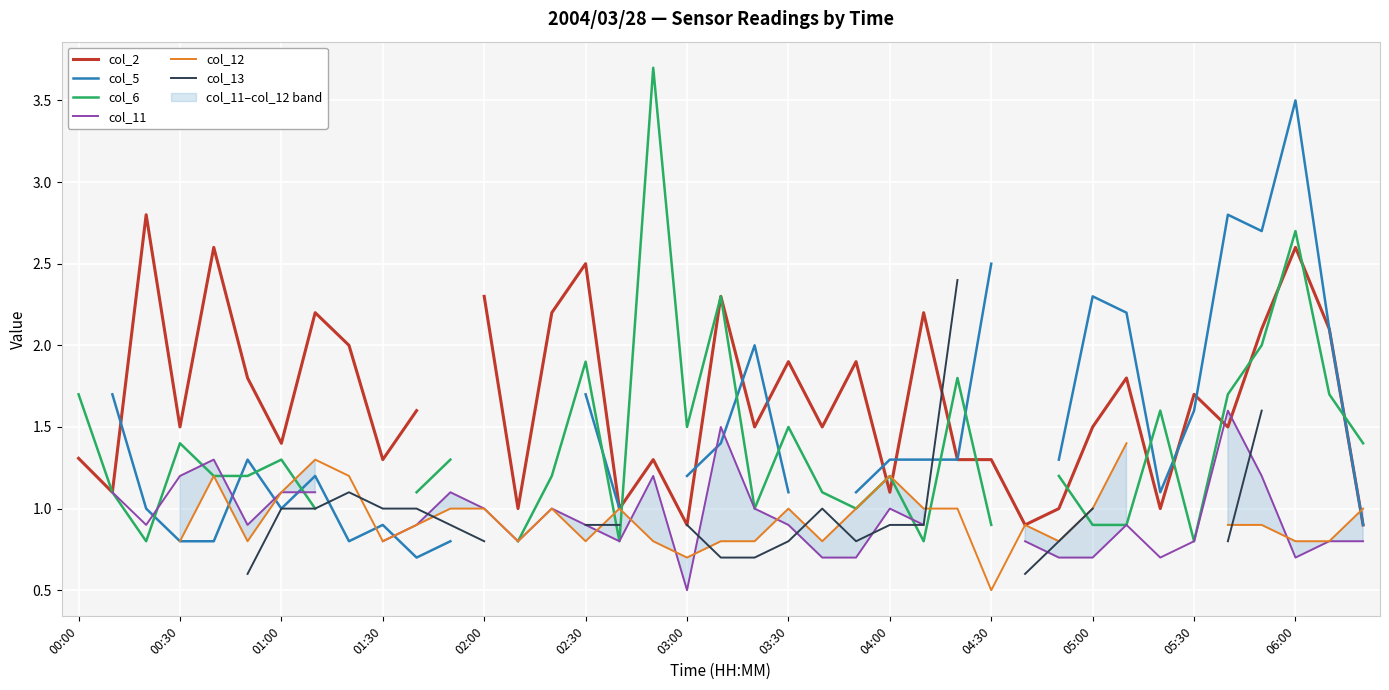

At which label does col_12 reach its peak?

31